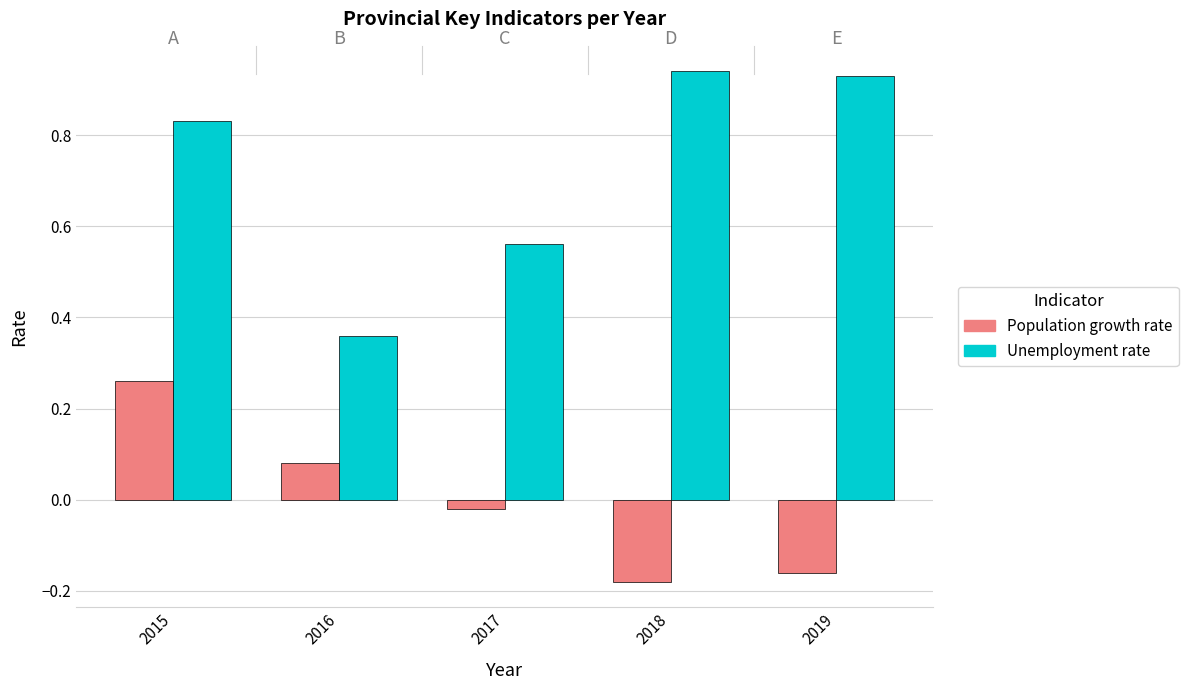

At which label does Population growth rate first exceed 0?

2015